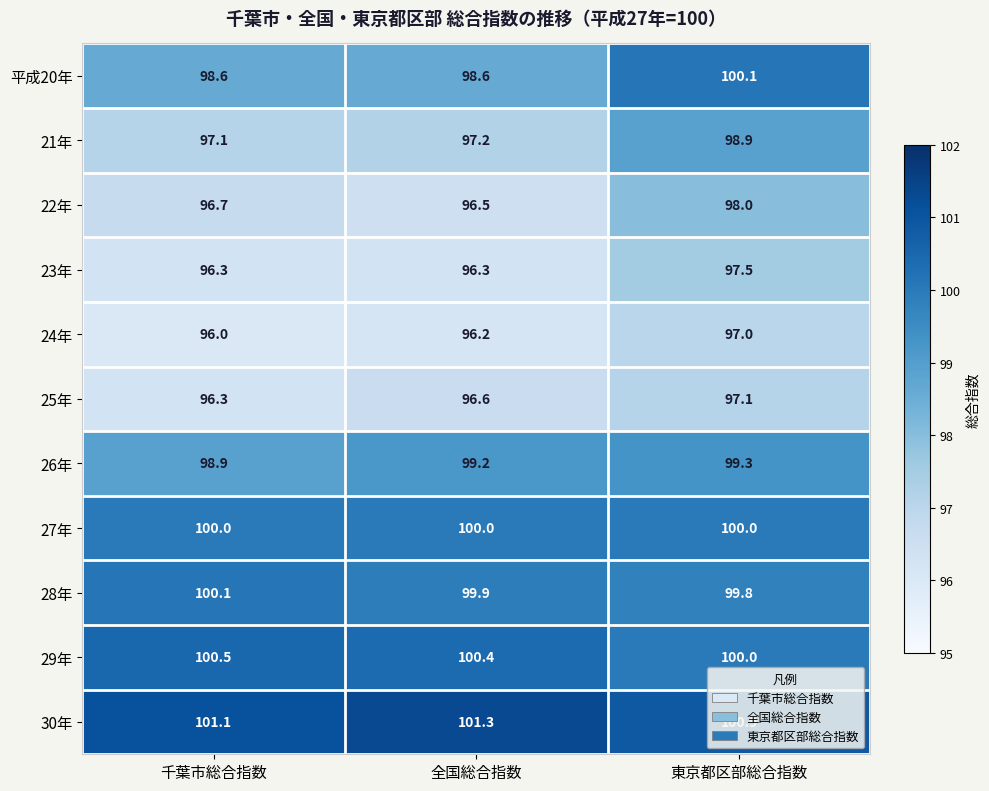

Where is 22年 nearest to the value 97?

千葉市総合指数